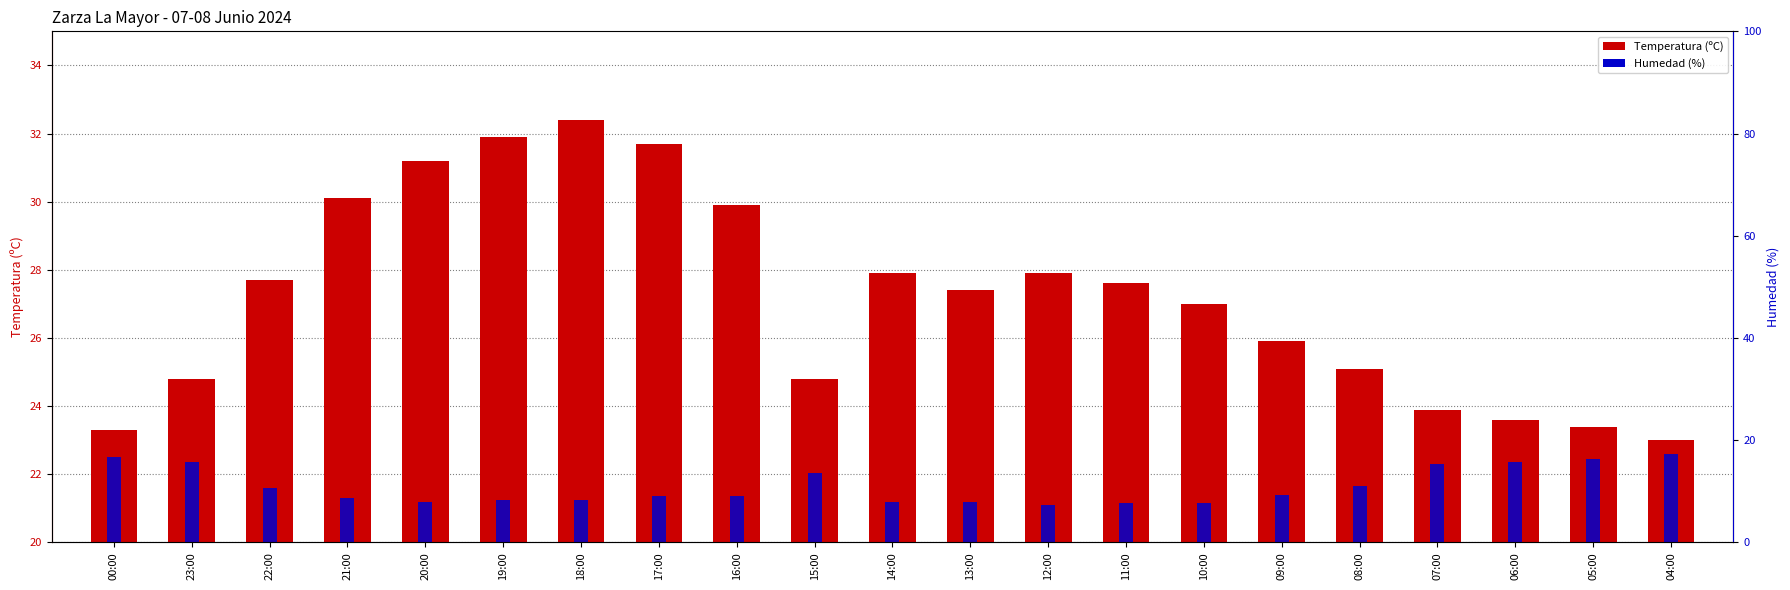

Between 21:00 and 04:00, which is larger?

21:00